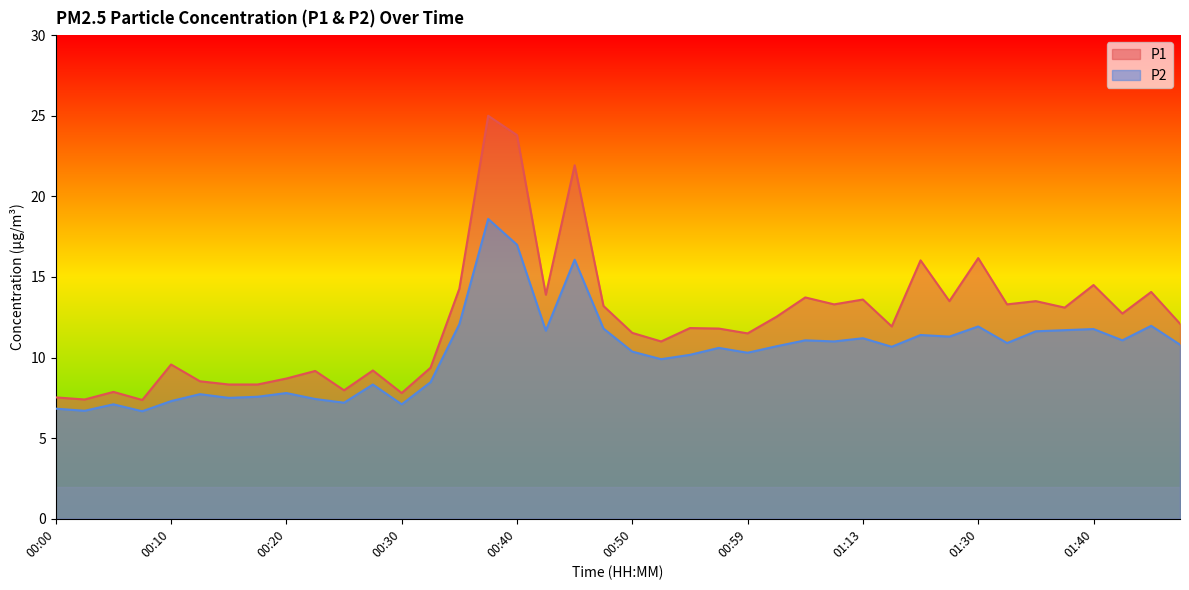

The value of P2 at 01:40 is 7.1. True or false?

False